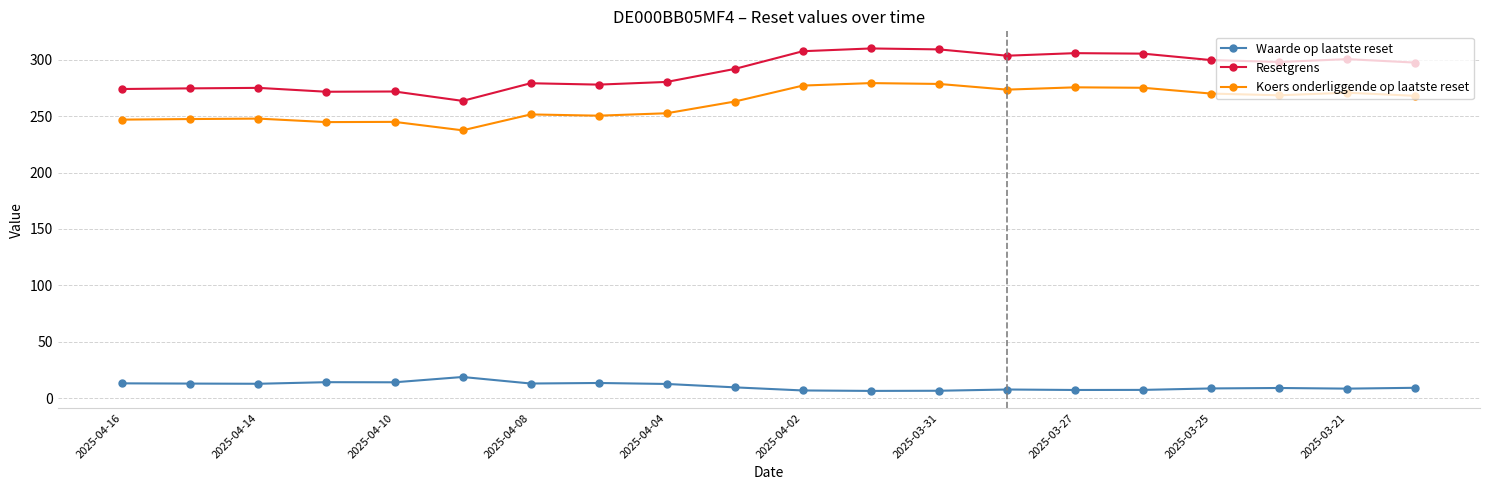

At how many categories does at least one series exceed 147?

20